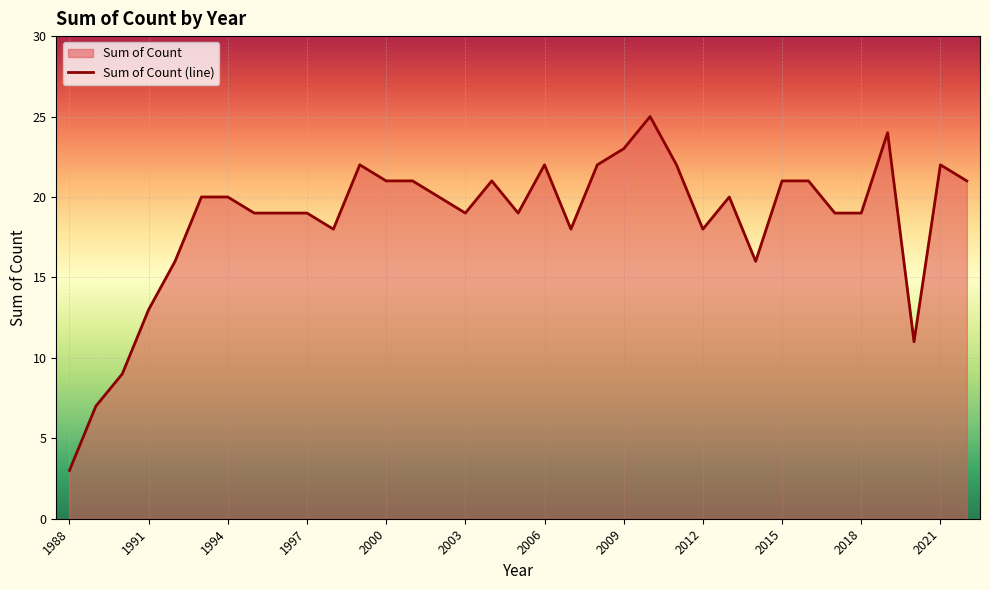

What is the difference between the maximum and minimum values?

22